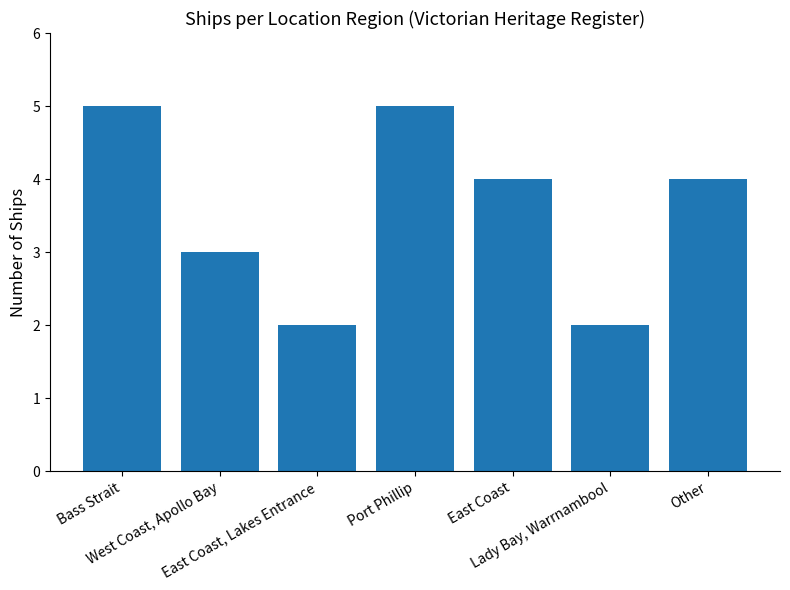

What is the maximum value shown in the chart?

5